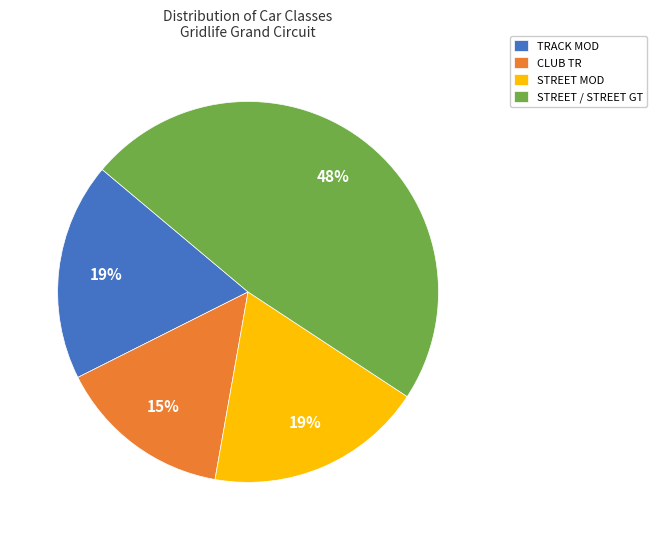

How many slices are in this pie chart?

4